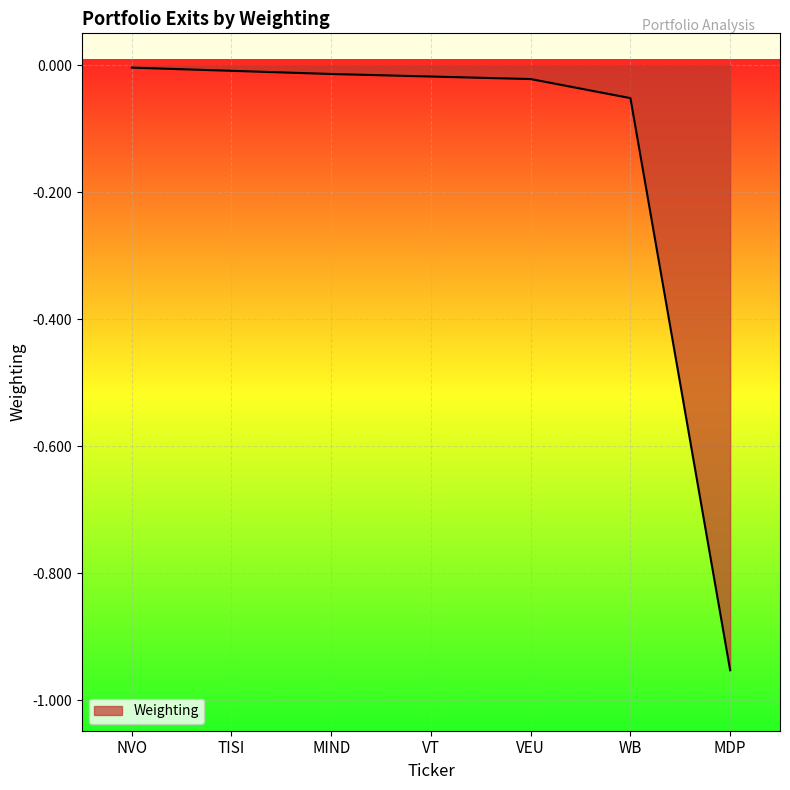

The chart shows a value of -0.0 at WB. True or false?

False